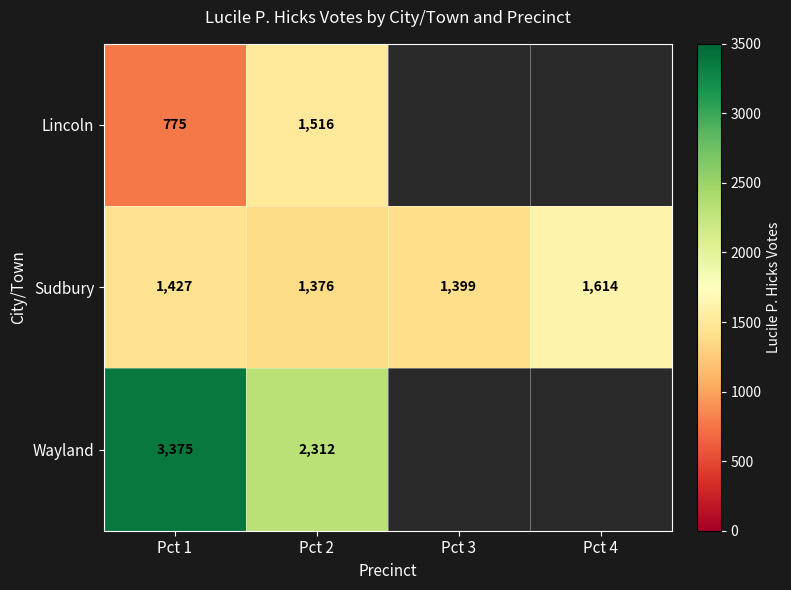

At which label does Sudbury reach its peak?

Pct 4